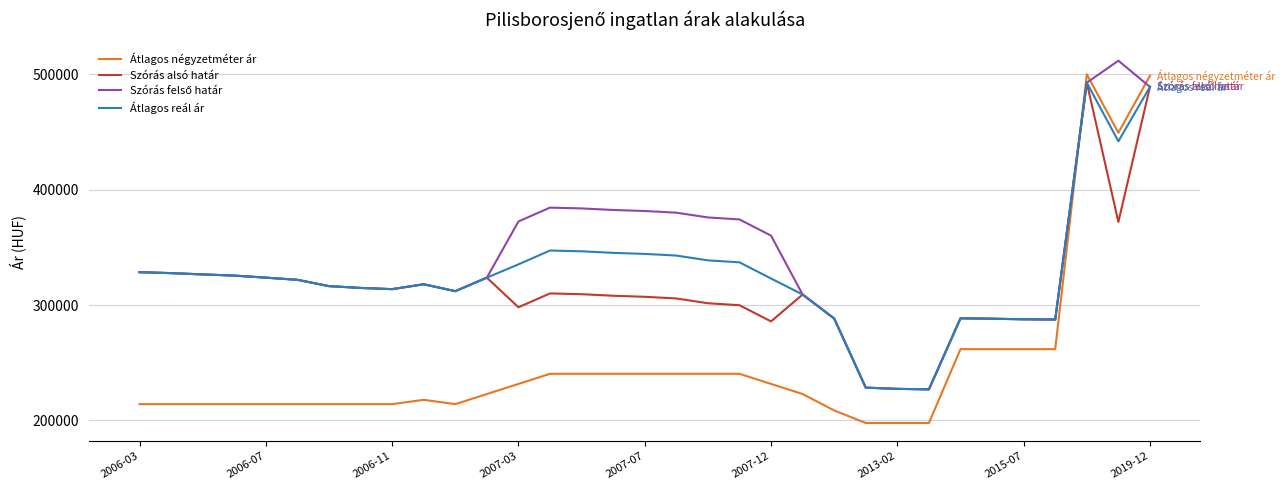

What is the minimum value shown in the chart?

197727